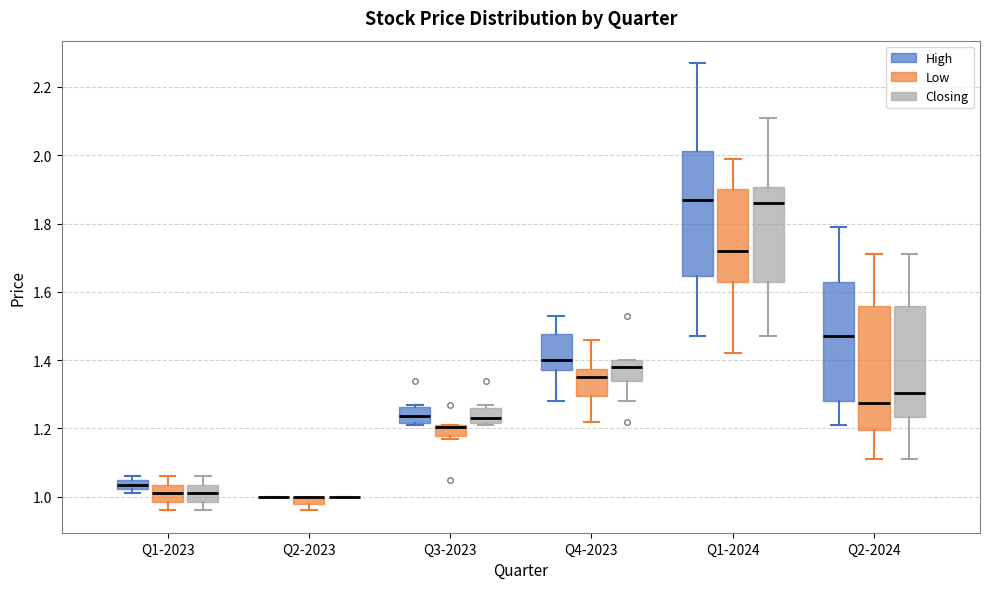

Where is the lower edge of the box for Q2-2024 (Closing) on the y-axis? The values are not printed on the chart, so give them approximately, as read against the axis.

1.24